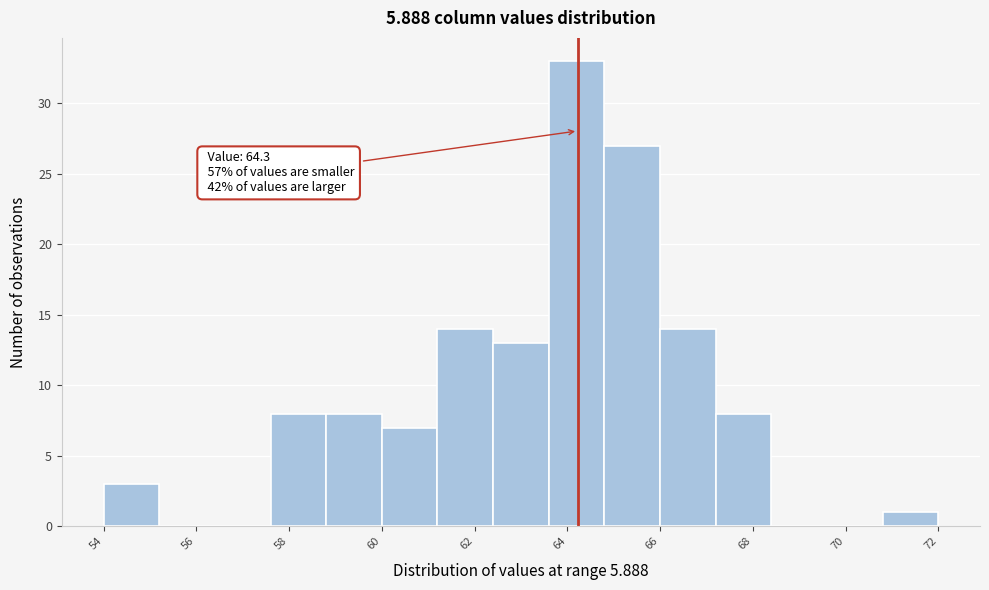

Read against the x-axis, roughly where is the centre of the tallest bar?

64.5